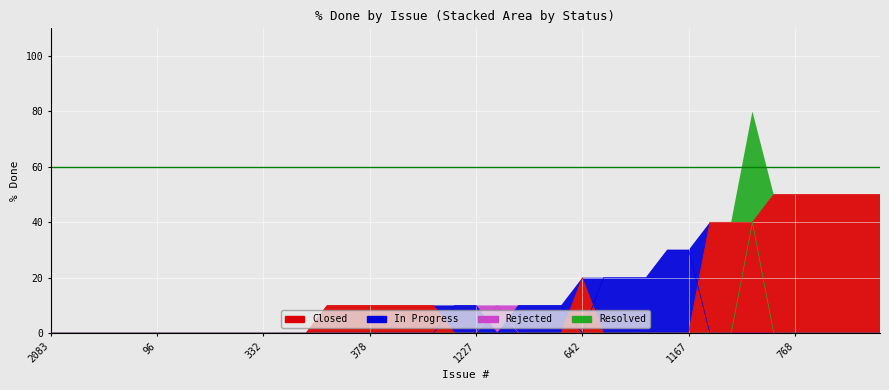

Reading left to right, extract all data points from this chart.

Closed: 2083=0	319=0	243=0	200=0	158=0	96=0	1230=0	914=0	421=0	403=0	332=0	148=0	85=0	569=10	410=10	378=10	327=10	119=10	61=10	1258=0	1227=0	893=0	1874=0	1673=0	1627=0	642=20	2074=0	1250=0	1111=0	1942=0	1167=0	785=40	94=40	1038=40	793=50	768=50	454=50	130=50	110=50	108=50
In Progress: 2083=0	319=0	243=0	200=0	158=0	96=0	1230=0	914=0	421=0	403=0	332=0	148=0	85=0	569=0	410=0	378=0	327=0	119=0	61=0	1258=10	1227=10	893=0	1874=10	1673=10	1627=10	642=0	2074=20	1250=20	1111=20	1942=30	1167=30	785=0	94=0	1038=0	793=0	768=0	454=0	130=0	110=0	108=0
Rejected: 2083=0	319=0	243=0	200=0	158=0	96=0	1230=0	914=0	421=0	403=0	332=0	148=0	85=0	569=0	410=0	378=0	327=0	119=0	61=0	1258=0	1227=0	893=10	1874=0	1673=0	1627=0	642=0	2074=0	1250=0	1111=0	1942=0	1167=0	785=0	94=0	1038=0	793=0	768=0	454=0	130=0	110=0	108=0
Resolved: 2083=0	319=0	243=0	200=0	158=0	96=0	1230=0	914=0	421=0	403=0	332=0	148=0	85=0	569=0	410=0	378=0	327=0	119=0	61=0	1258=0	1227=0	893=0	1874=0	1673=0	1627=0	642=0	2074=0	1250=0	1111=0	1942=0	1167=0	785=0	94=0	1038=40	793=0	768=0	454=0	130=0	110=0	108=0